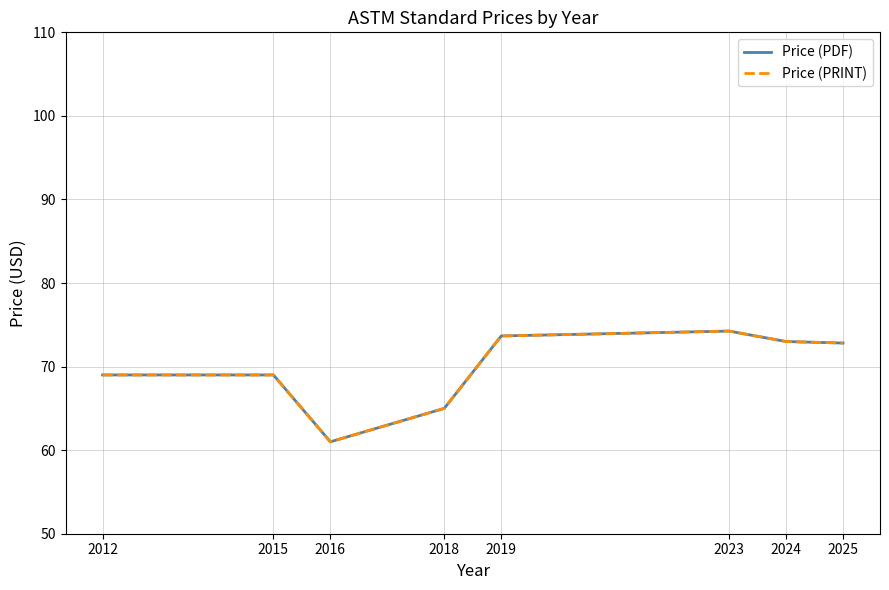

What is the difference between the second highest and second lowest values in the Price (PDF) series?

8.7